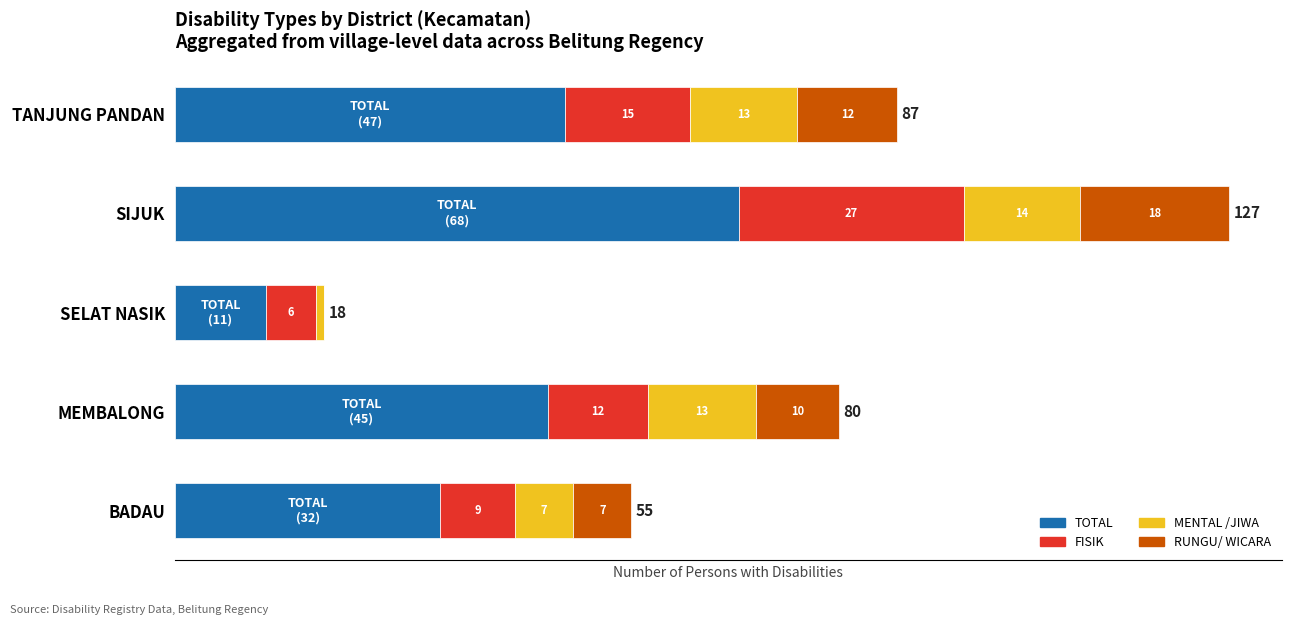

Where is TOTAL nearest to the value 39?

MEMBALONG